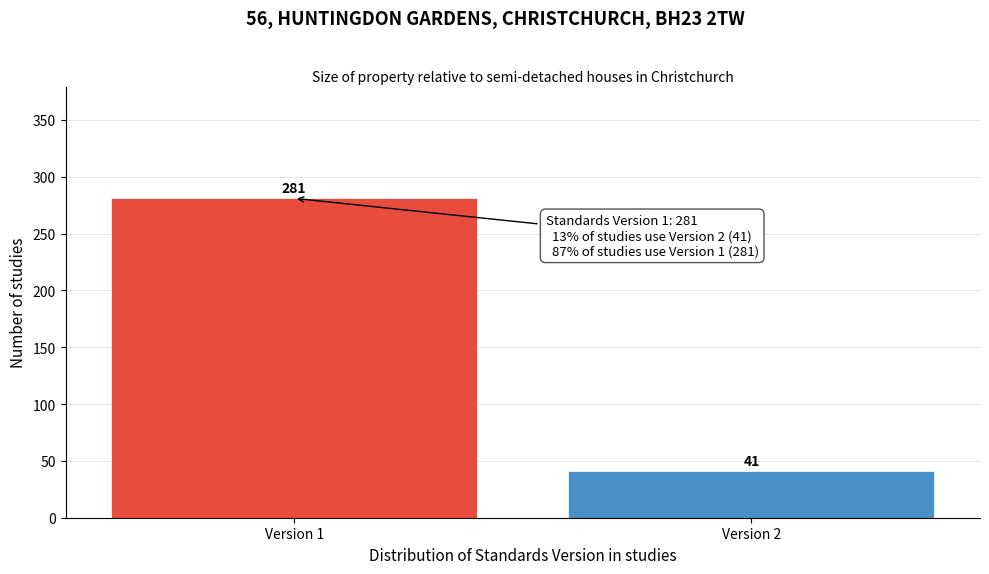

Reading left to right, what are all the values shown in this chart?

Version 1=281	Version 2=41